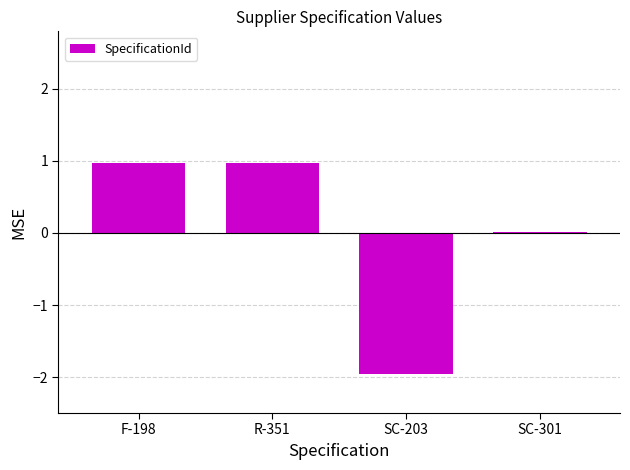

Count the number of data series in this chart.

1